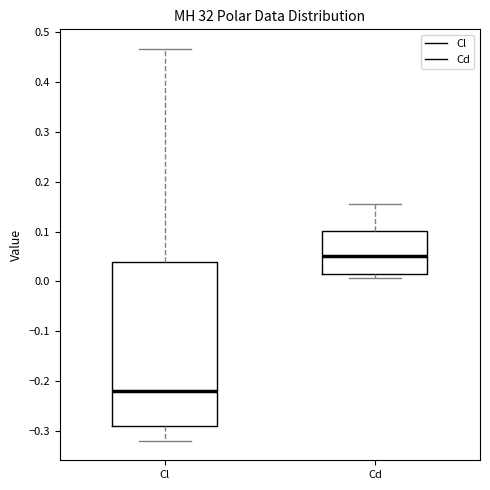

Which box is the tallest, from its lower edge to its upper edge?

Cl